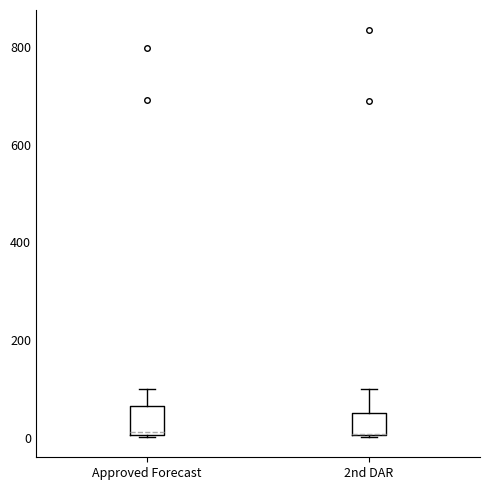

Where is the upper edge of the box for 2nd DAR on the y-axis? The values are not printed on the chart, so give them approximately, as read against the axis.

60